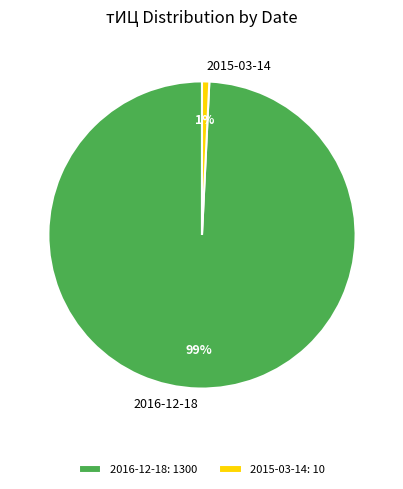

How many slices are in this pie chart?

2